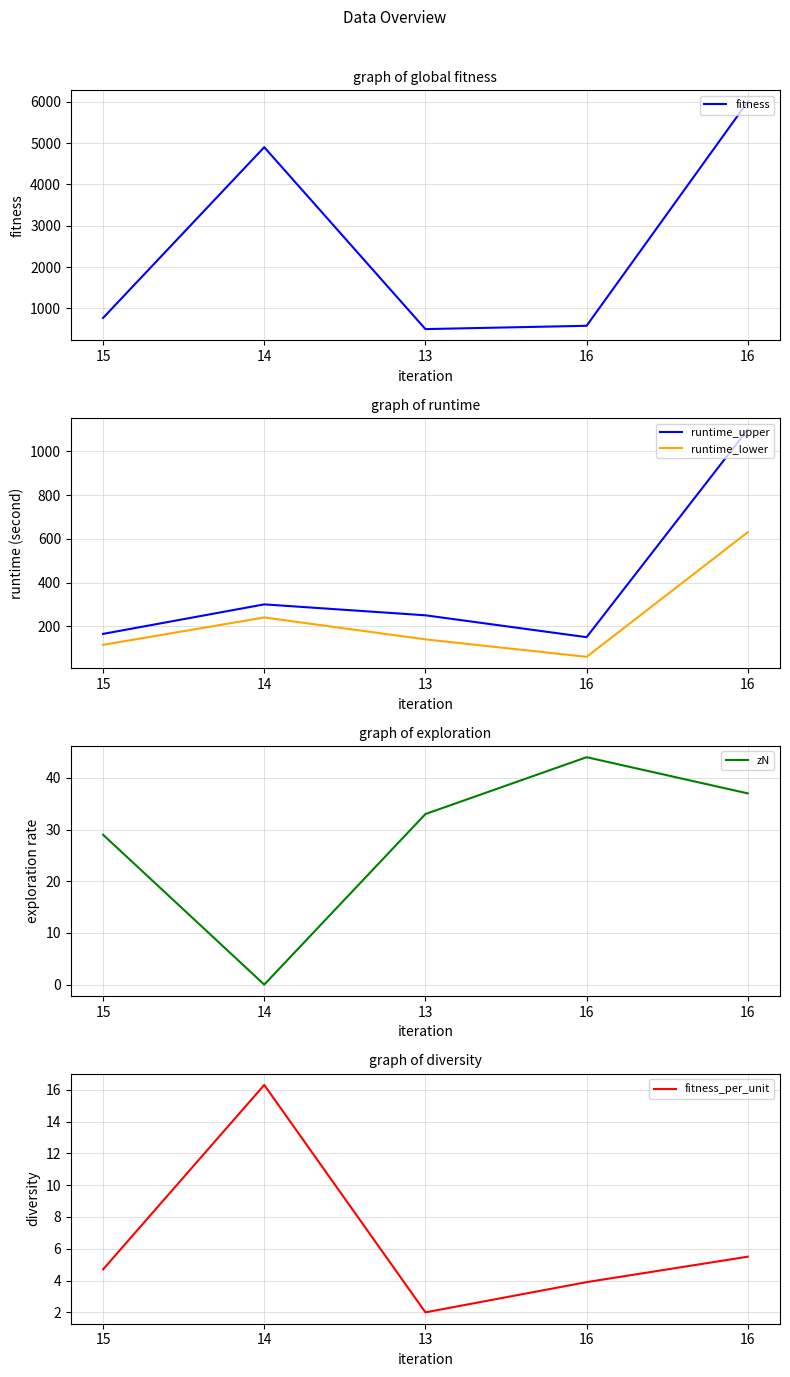

True or false: fitness_per_unit and runtime_lower intersect in this chart.

False